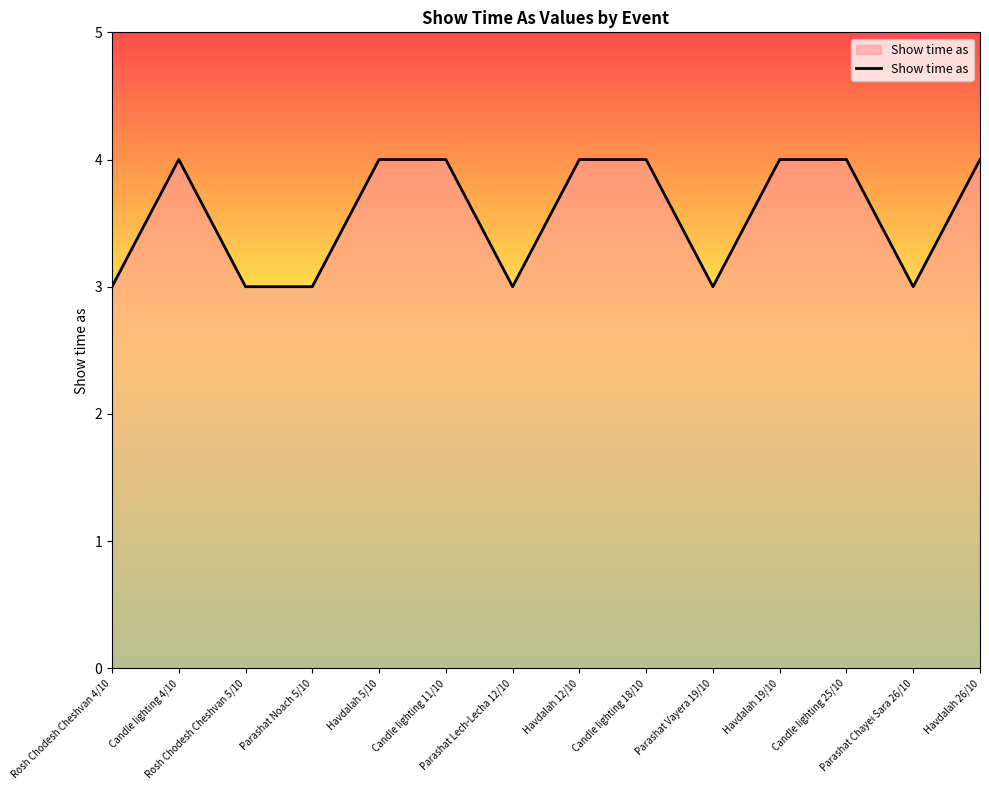

What is the greatest value displayed?

4